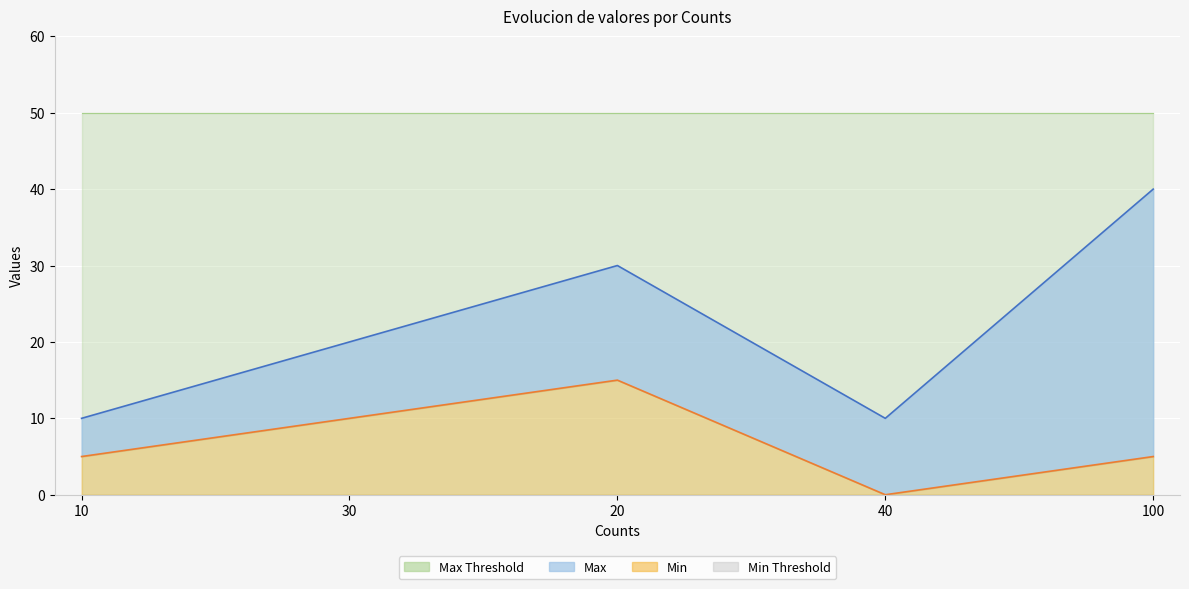

How many categories are shown in the chart?

5